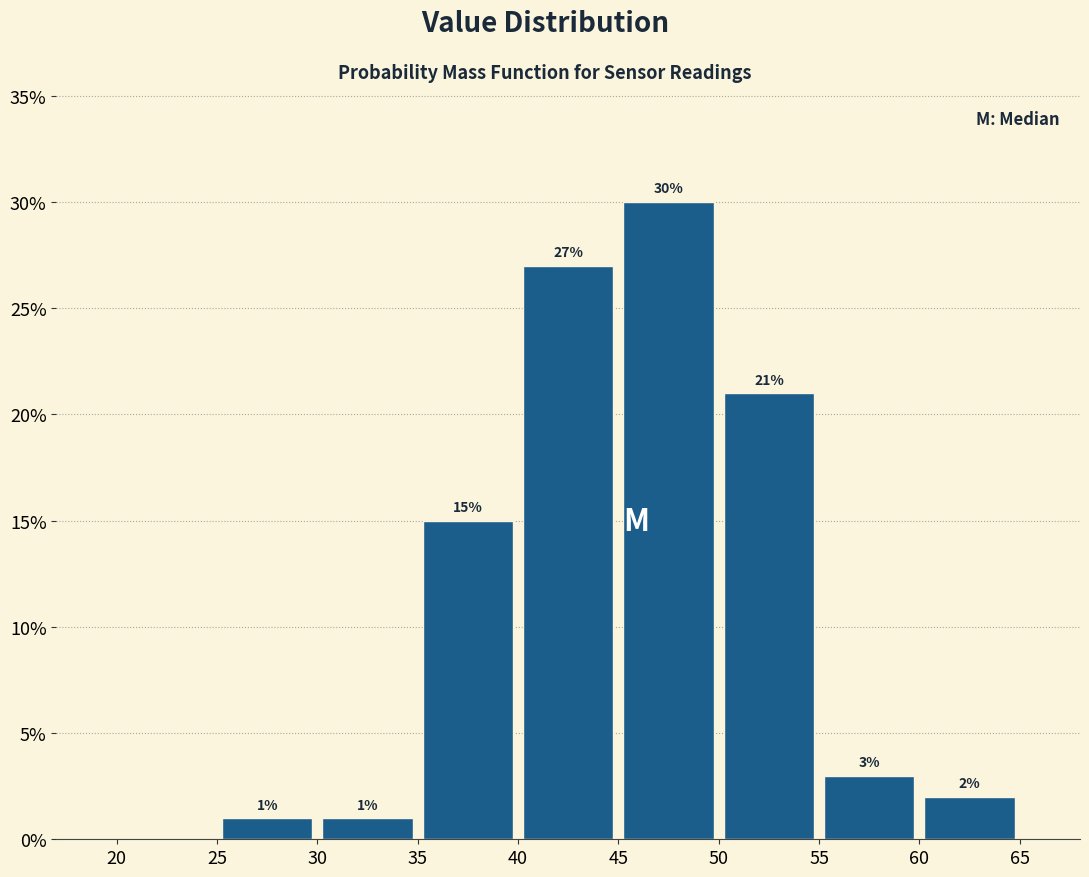

Which range on the x-axis has the tallest bar?

45 to 50